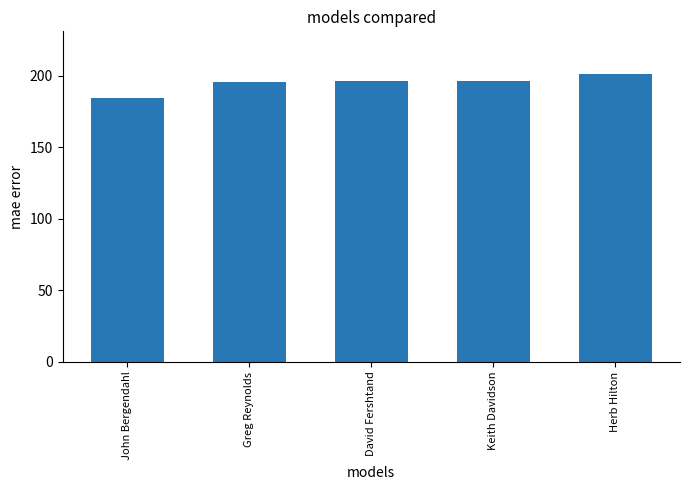

The value at Keith Davidson is 73.0. True or false?

False